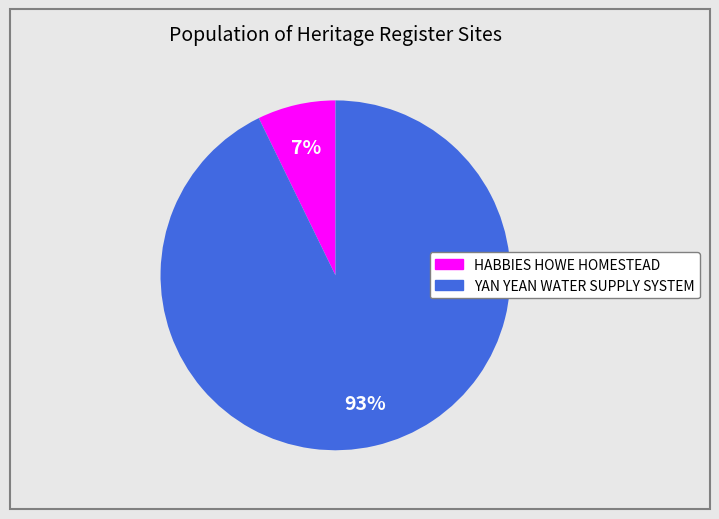

Which slice is the largest?

YAN YEAN WATER SUPPLY SYSTEM